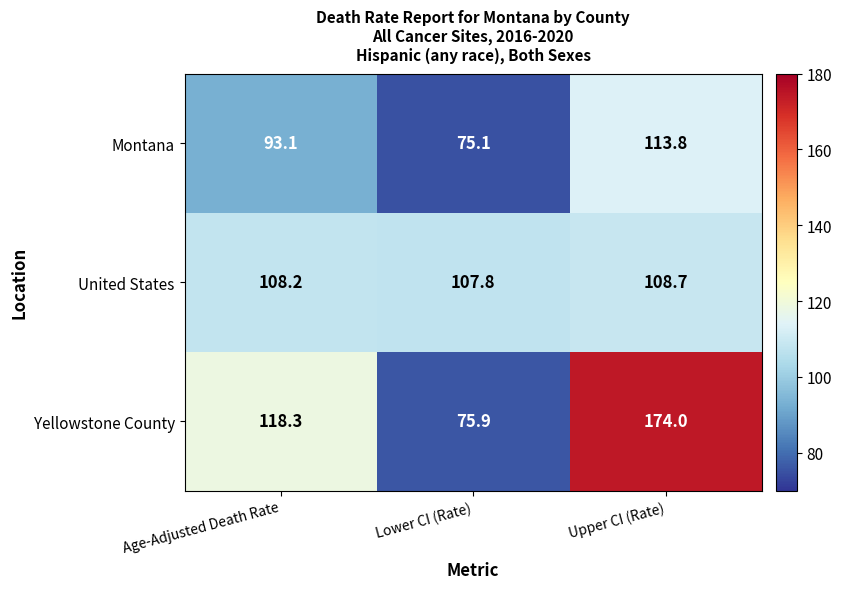

Is it true that Montana equals 93.1 at Age-Adjusted Death Rate?

True